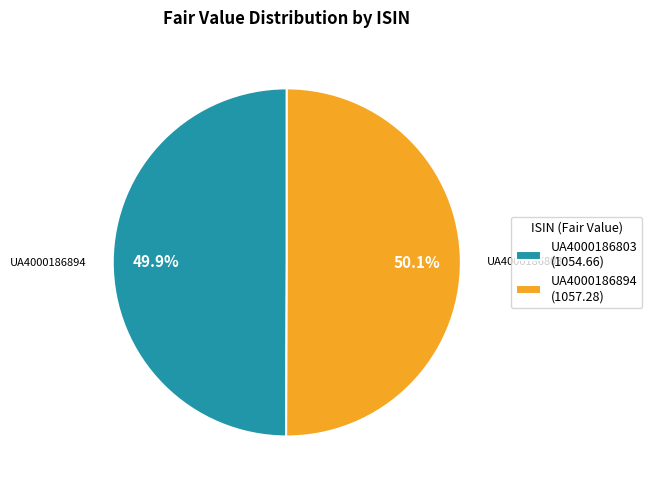

Count the number of slices in the pie.

2